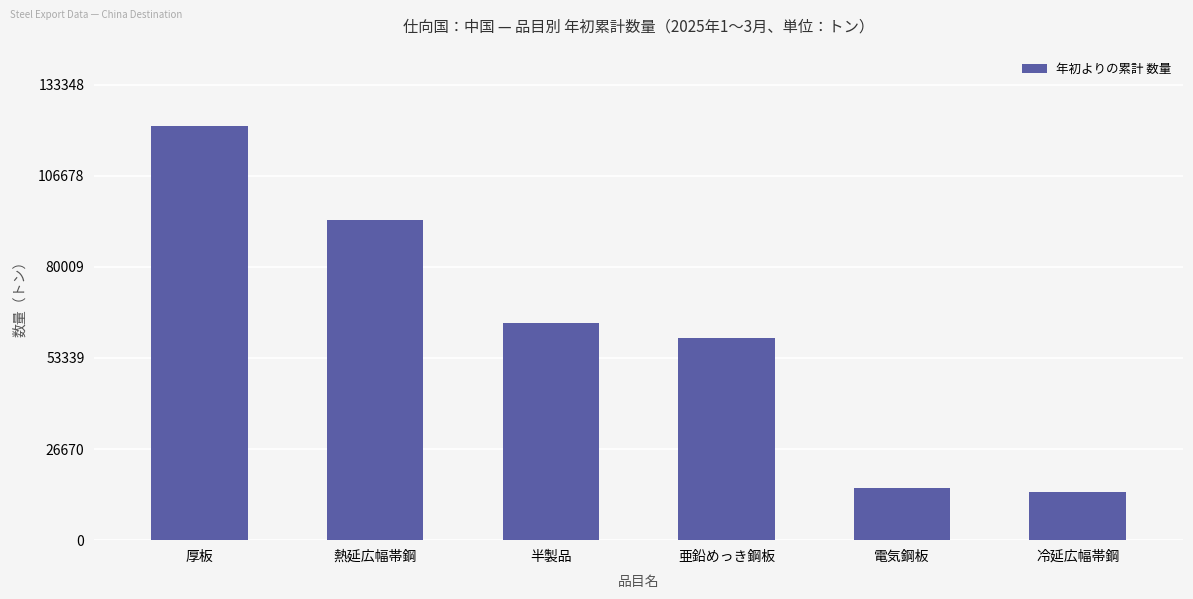

What is the smallest value displayed?

13994.8